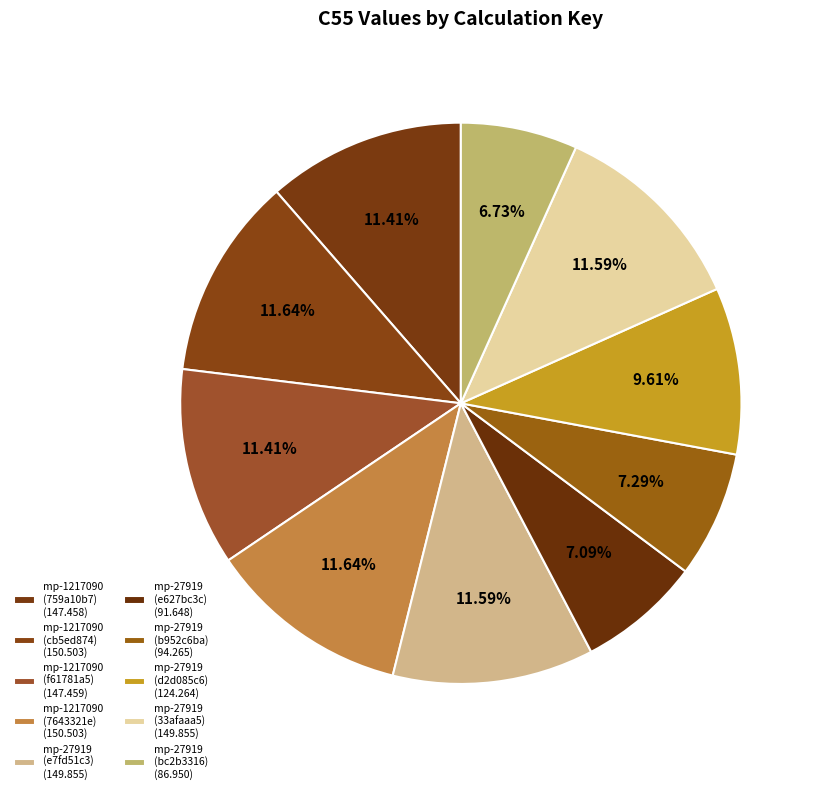

How many segments does this pie chart have?

10